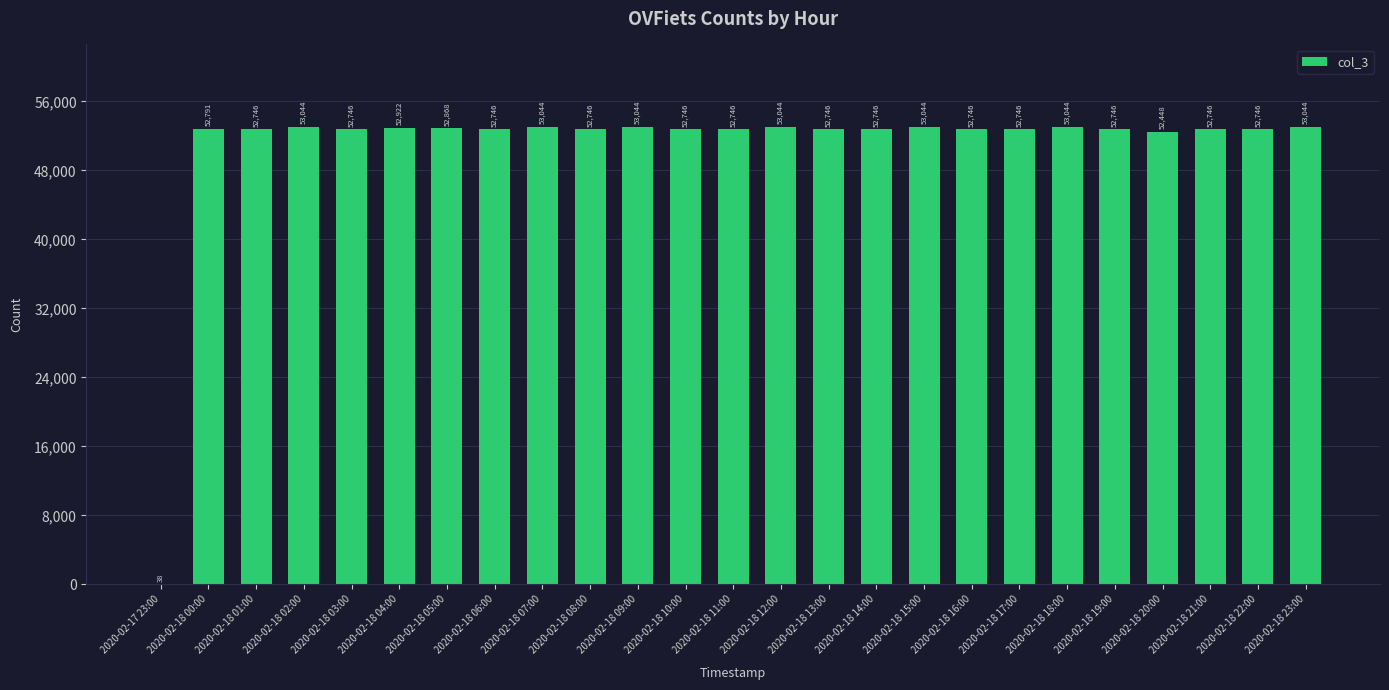

What is the maximum value shown in the chart?

53044